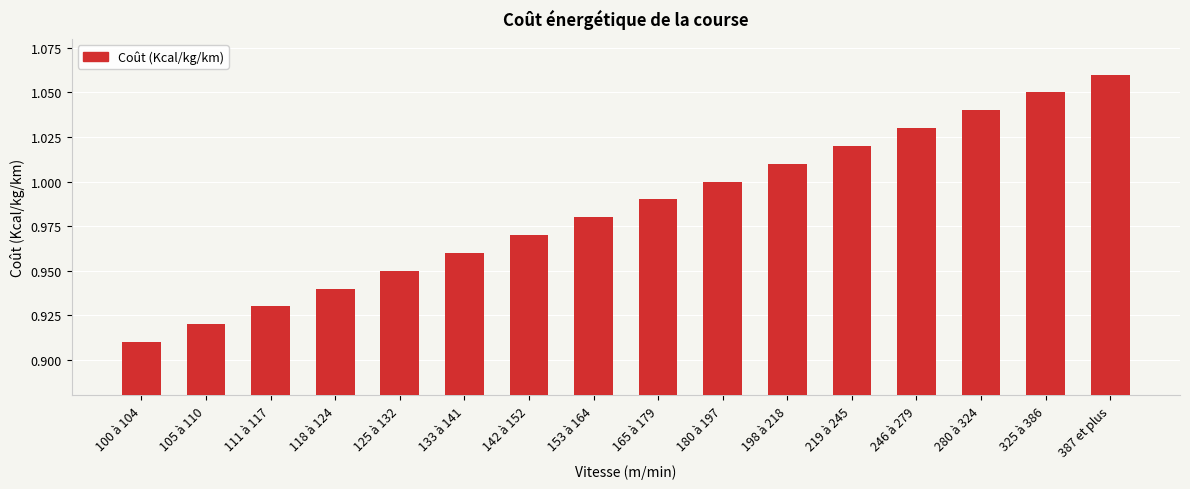

At which label is the value closest to 0?

100 à 104